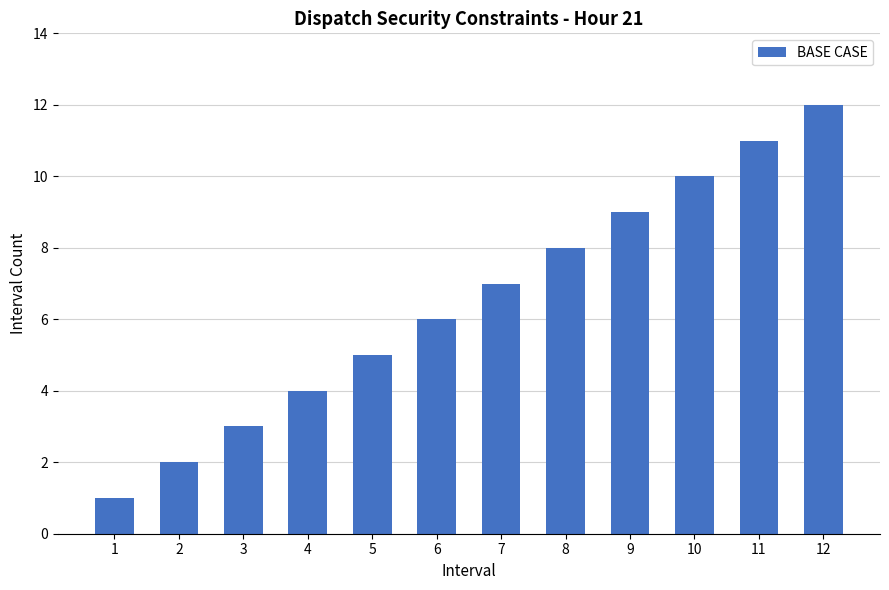

What is the value of the 8th bar from the left?

8